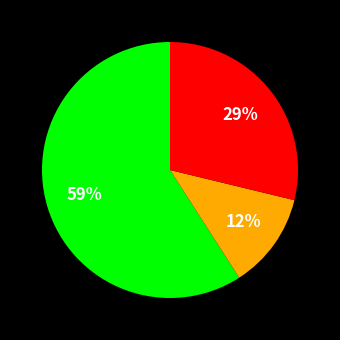

To the nearest percent, what is the average slice percentage?

33%